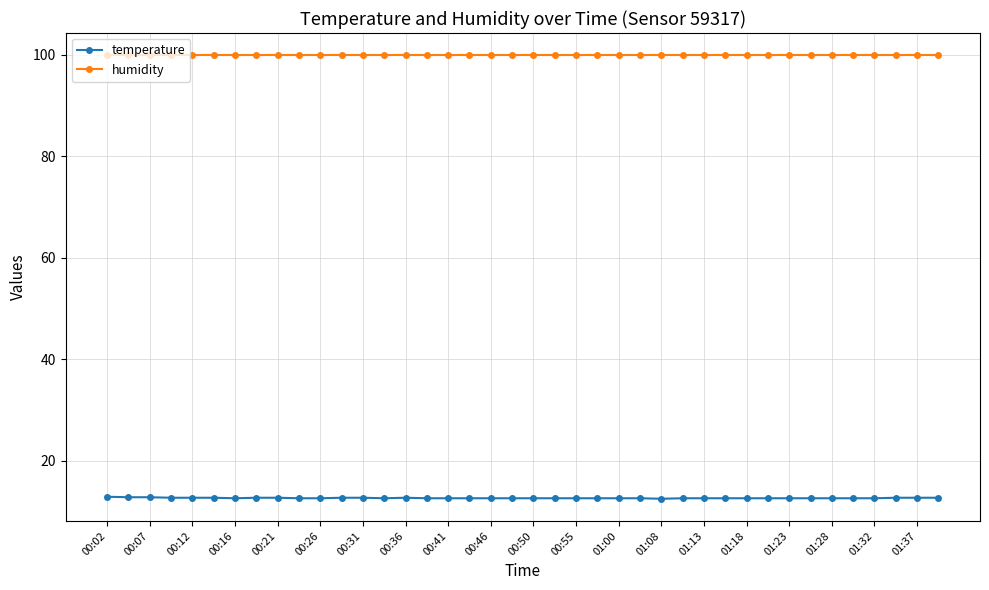

What is the maximum value shown in the chart?

99.9